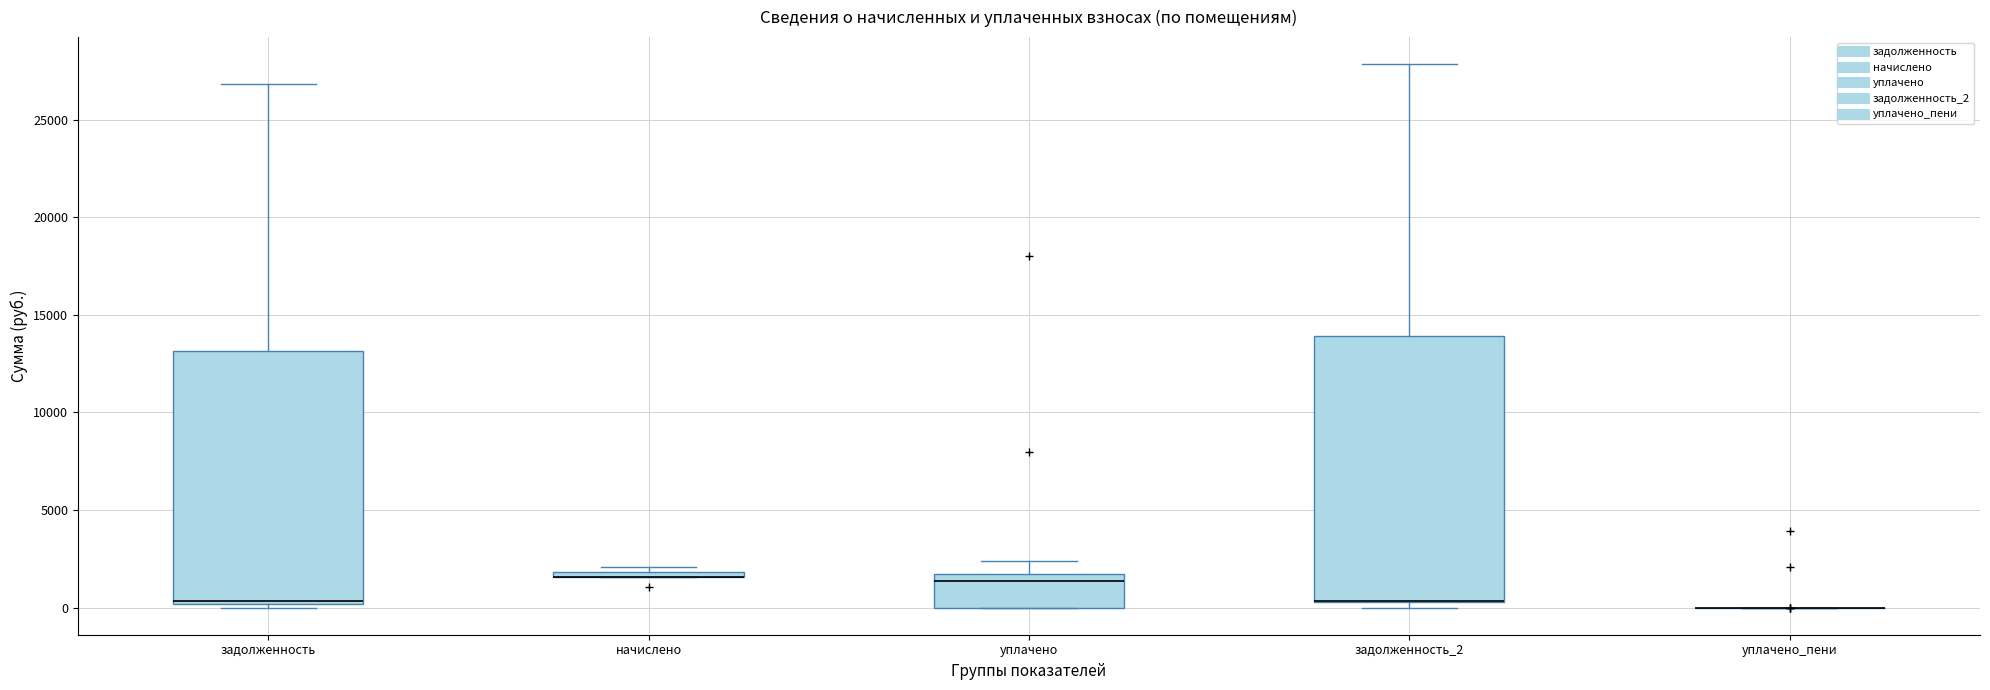

Where does the upper whisker of the box for задолженность_2 end on the y-axis? The values are not printed on the chart, so give them approximately, as read against the axis.

28000